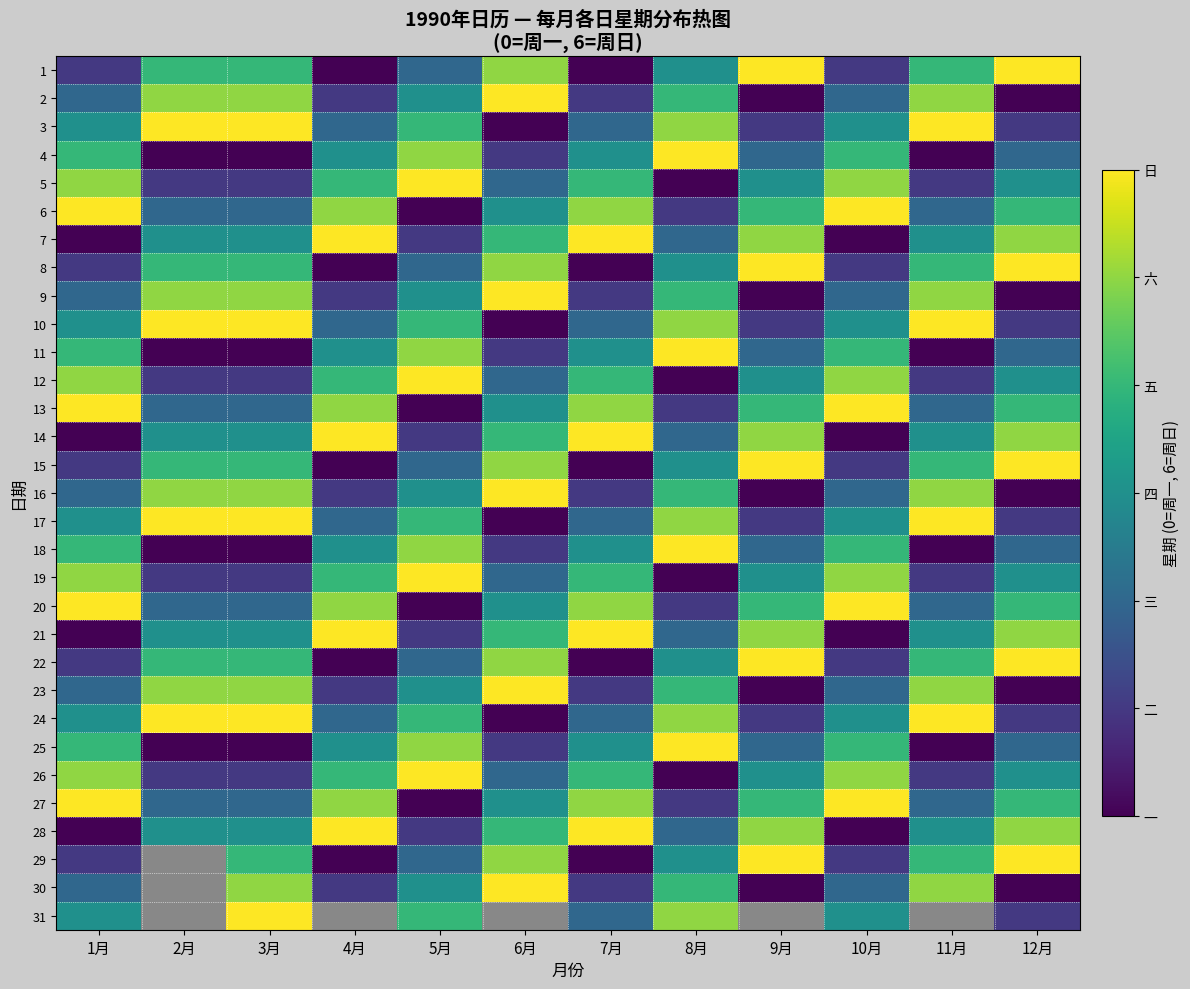

Is it true that 22 equals 1.0 at 10月?

True